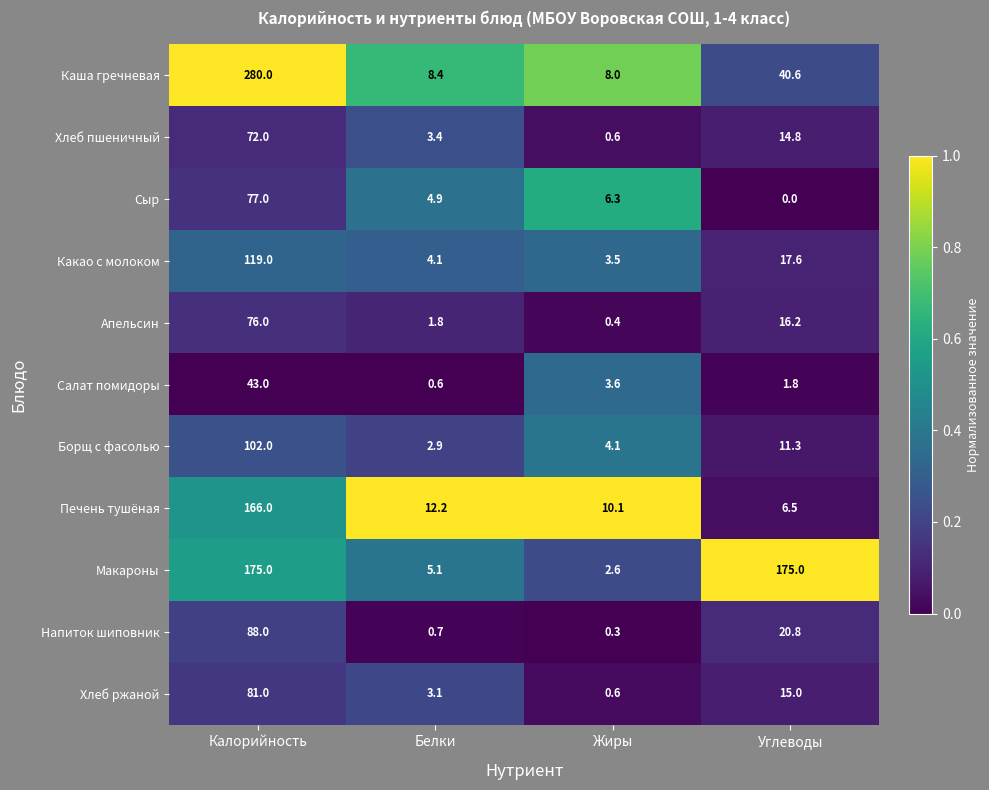

What is the total value across all series at Жиры?

40.1